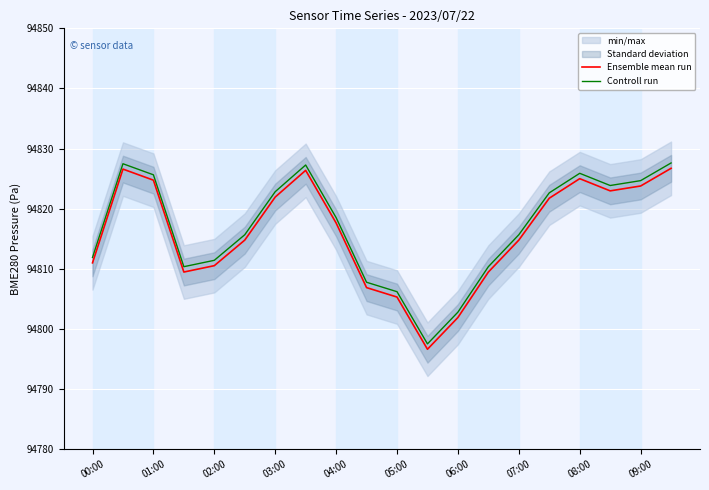

The Controll run series shows 128602.3 at 06:00. True or false?

False